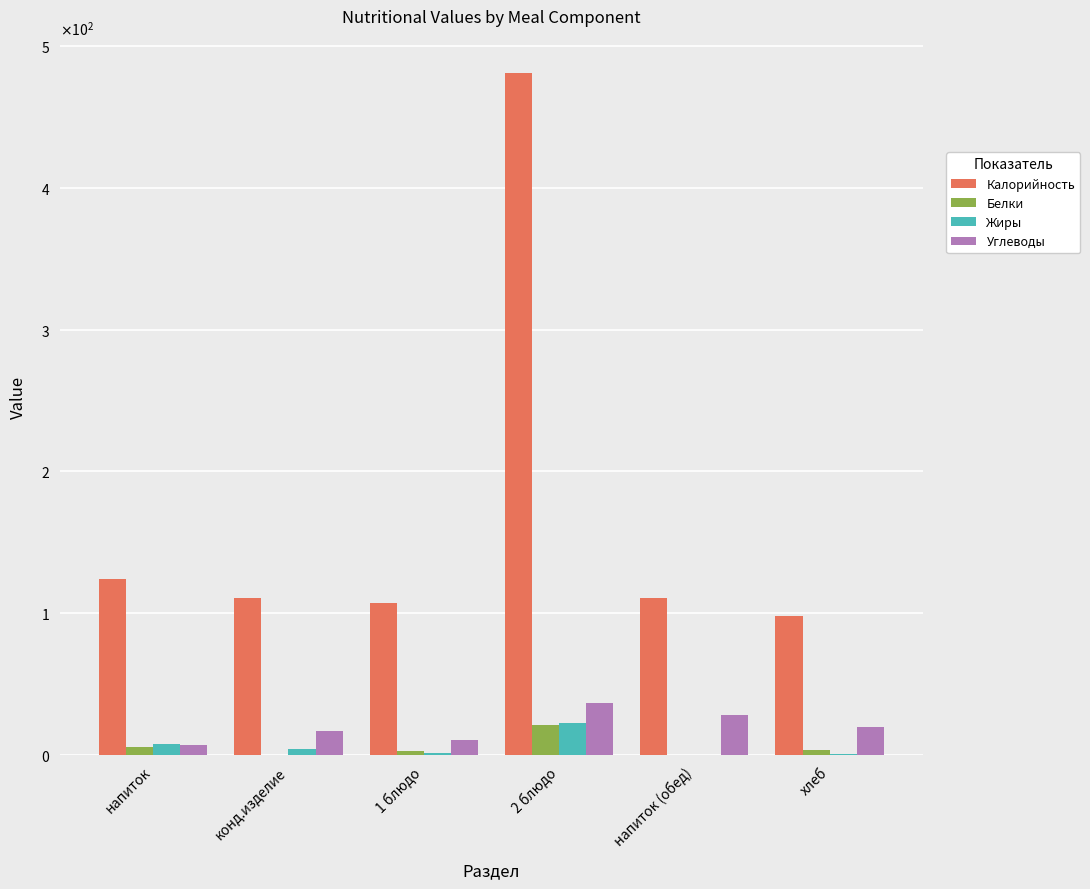

What is the total value across all series at 2 блюдо?

562.0